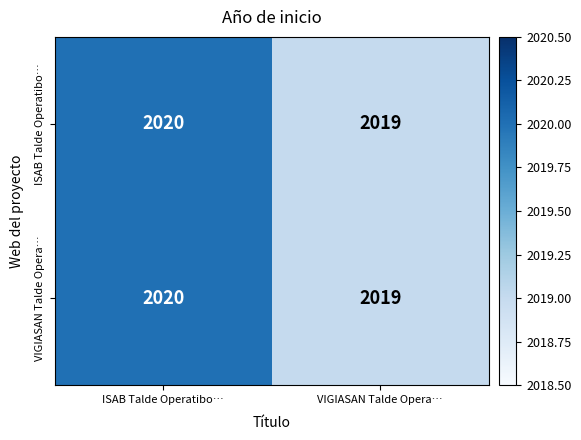

The value of VIGIASAN Talde Opera… at ISAB Talde Operatibo… is 3617. True or false?

False